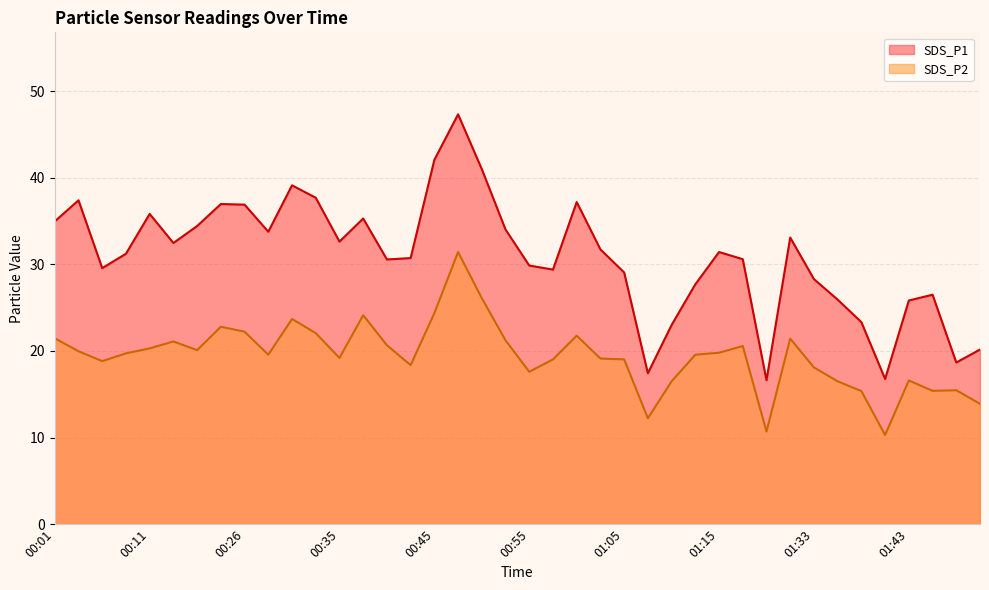

How many lines are shown in the chart?

2